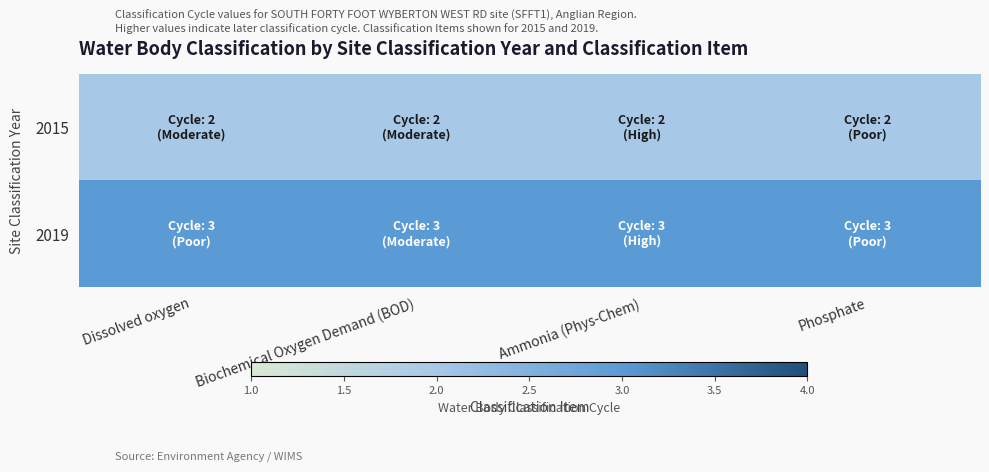

Reading left to right, what are all the values shown in this chart?

2015: Dissolved oxygen=2	Biochemical Oxygen Demand (BOD)=2	Ammonia (Phys-Chem)=2	Phosphate=2
2019: Dissolved oxygen=3	Biochemical Oxygen Demand (BOD)=3	Ammonia (Phys-Chem)=3	Phosphate=3